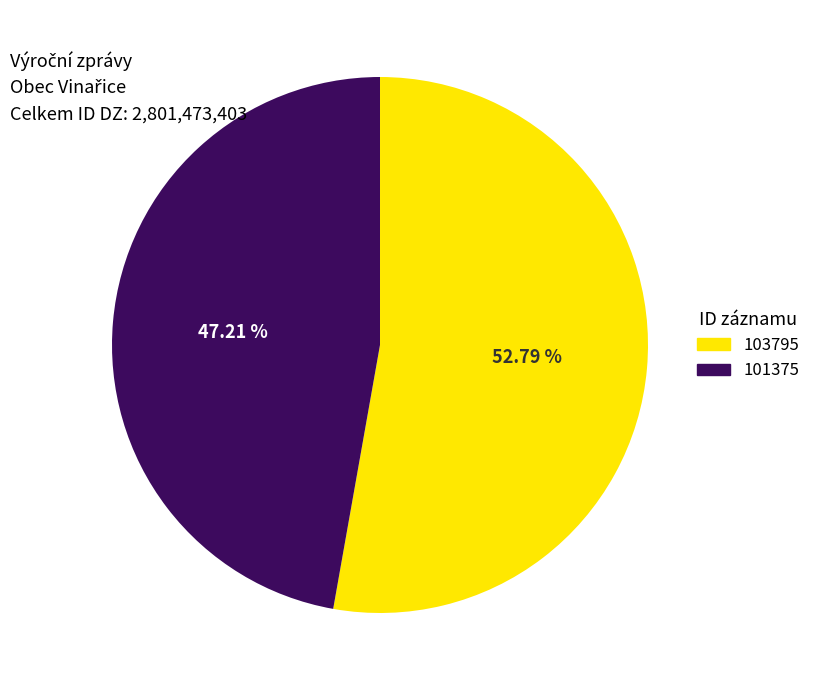

Is it true that 101375 is 47% of the pie?

True